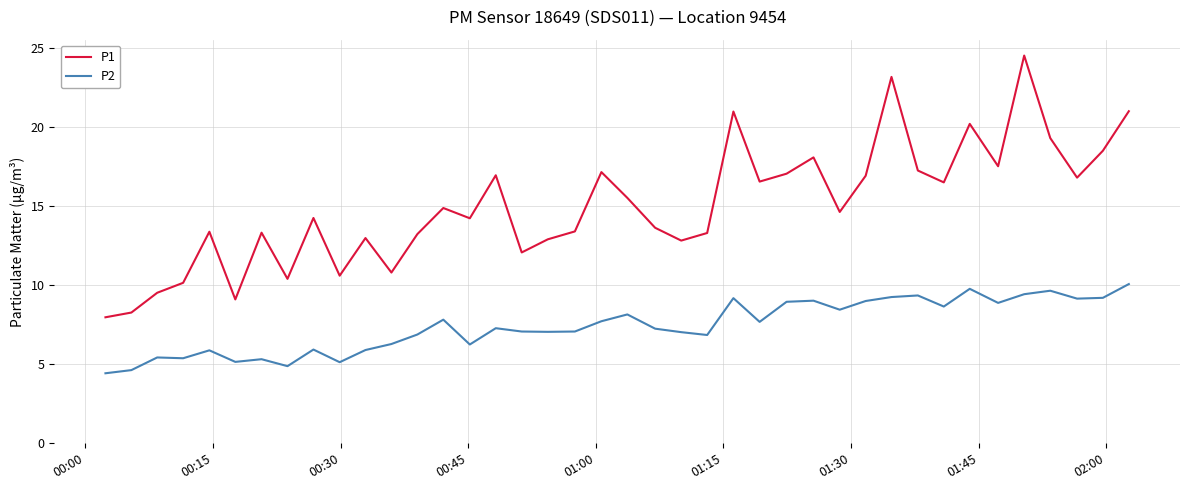

True or false: P2 has more than 1 points higher than both neighbors.

True